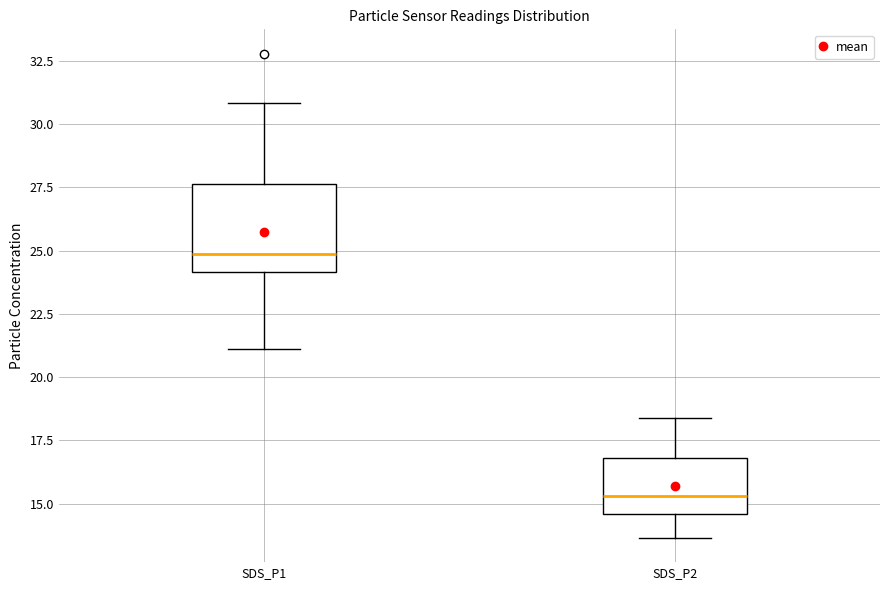

Reading left to right, read every box against the y-axis: the position of its median line, the range the box covers, and the ends of its whiskers. The values are not printed on the chart, so give them approximately, as read against the axis.

SDS_P1: median 25.0, box 24.0 to 27.5, whiskers 21.0 to 31.0
SDS_P2: median 15.5, box 14.5 to 17.0, whiskers 13.5 to 18.5